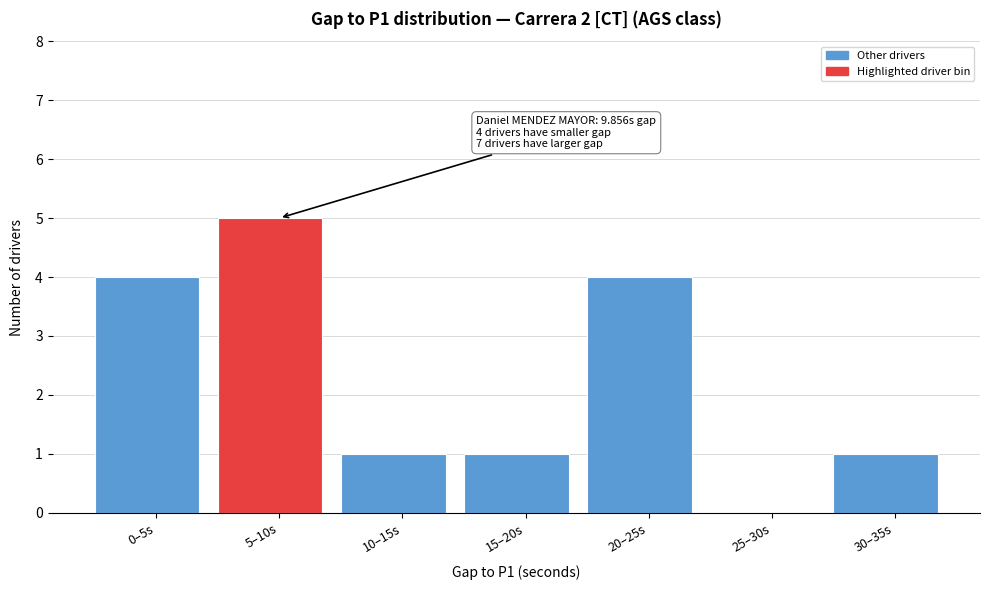

Reading left to right, list all the values displayed in this chart.

0–5s=4	5–10s=5	10–15s=1	15–20s=1	20–25s=4	25–30s=0	30–35s=1